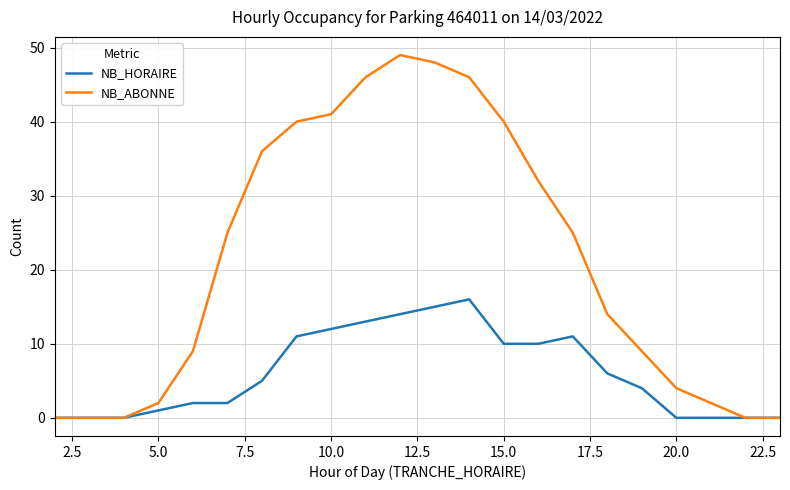

Which series has the largest range (max minus min)?

NB_ABONNE